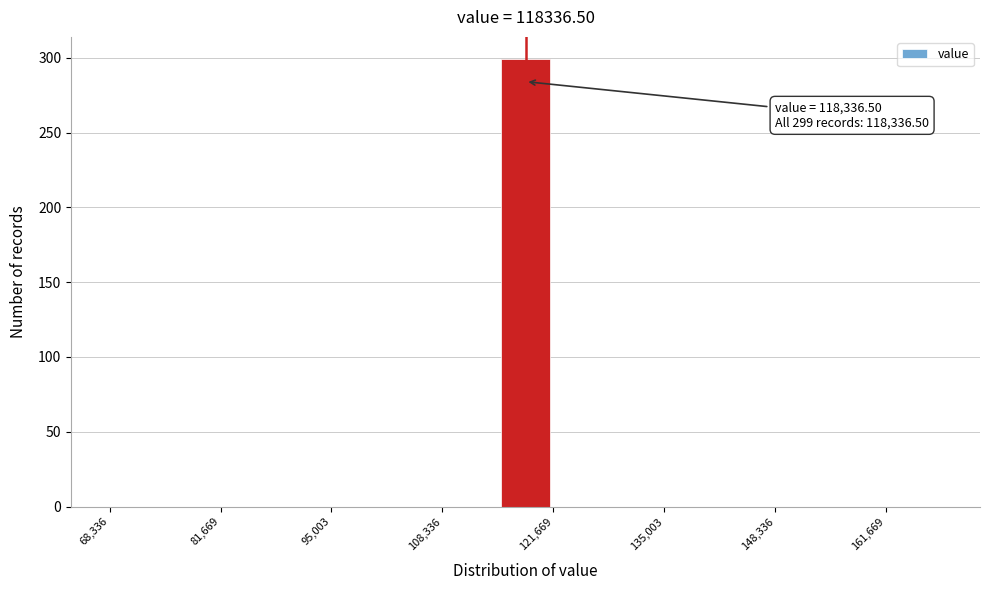

Around what value on the x-axis is the tallest bar? Give the approximate position of its centre, as read against the axis.

118000